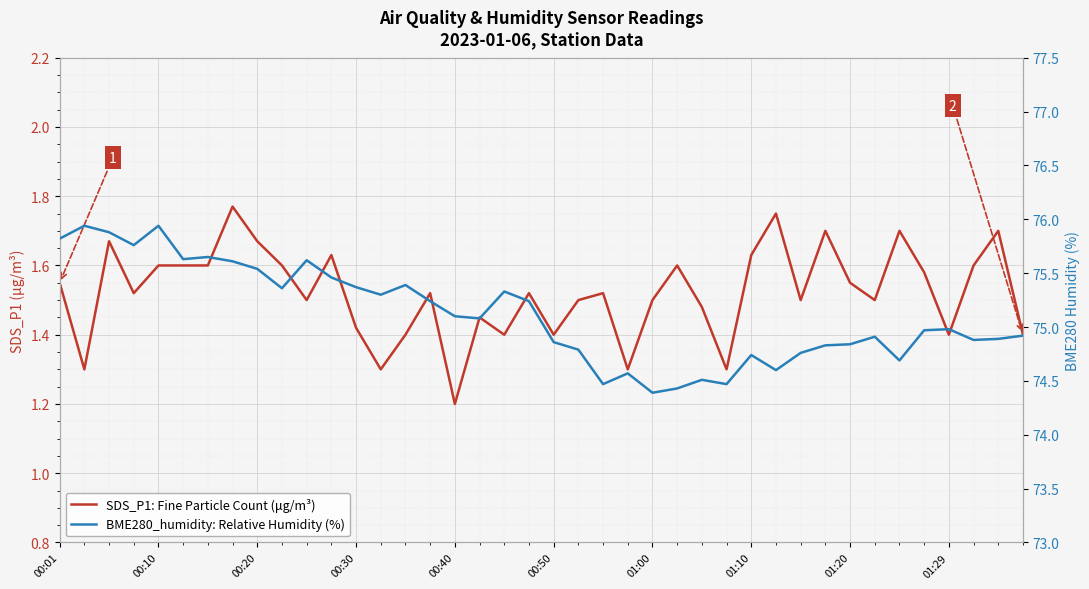

Rank the series by their average value, from lowest to highest.

SDS_P1: Fine Particle Count (μg/m³), BME280_humidity: Relative Humidity (%)